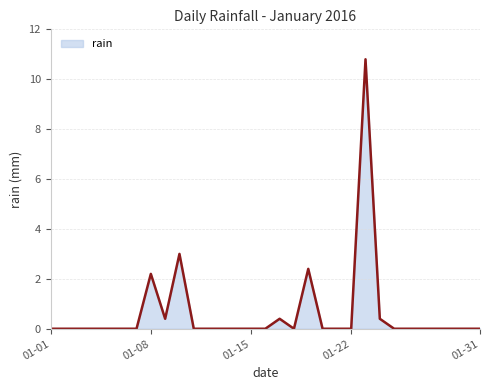

Reading left to right, extract all data points from this chart.

0.0	0.0	0.0	0.0	0.0	0.0	0.0	2.2	0.4	3.0	0.0	0.0	0.0	0.0	0.0	0.0	0.4	0.0	2.4	0.0	0.0	0.0	10.8	0.4	0.0	0.0	0.0	0.0	0.0	0.0	0.0